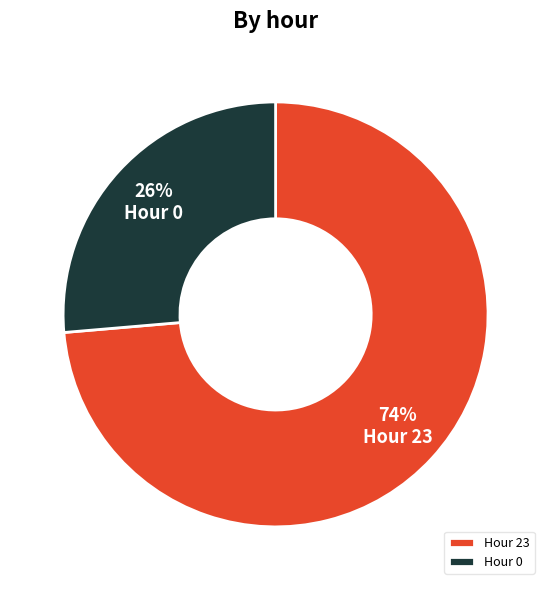

Rank the categories by value from lowest to highest.

Hour 0, Hour 23